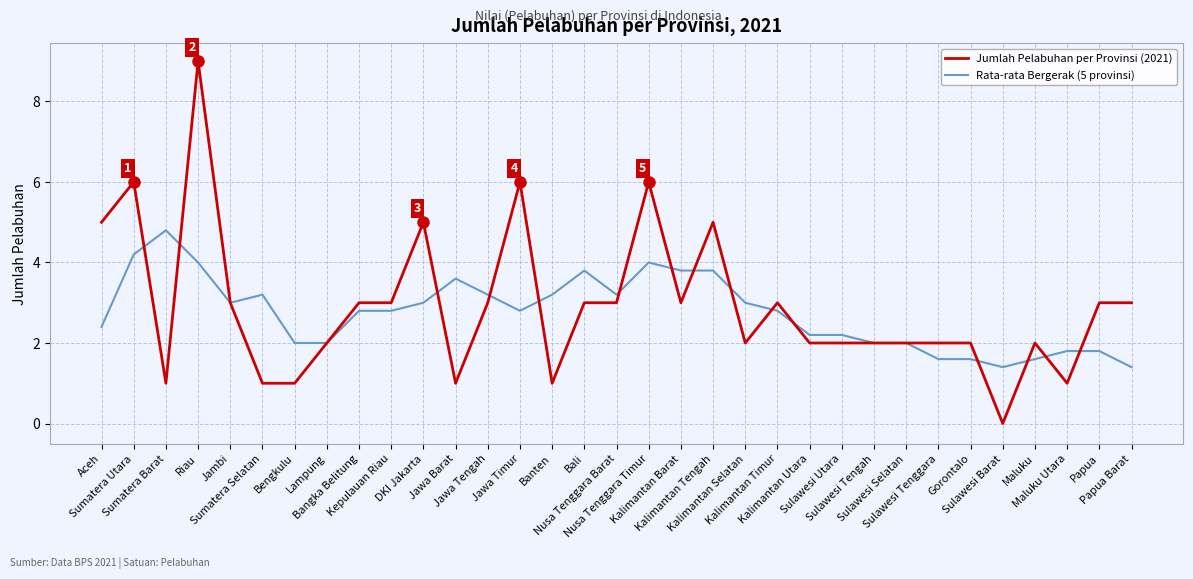

What is the maximum value for Jumlah Pelabuhan per Provinsi (2021)?

9.0